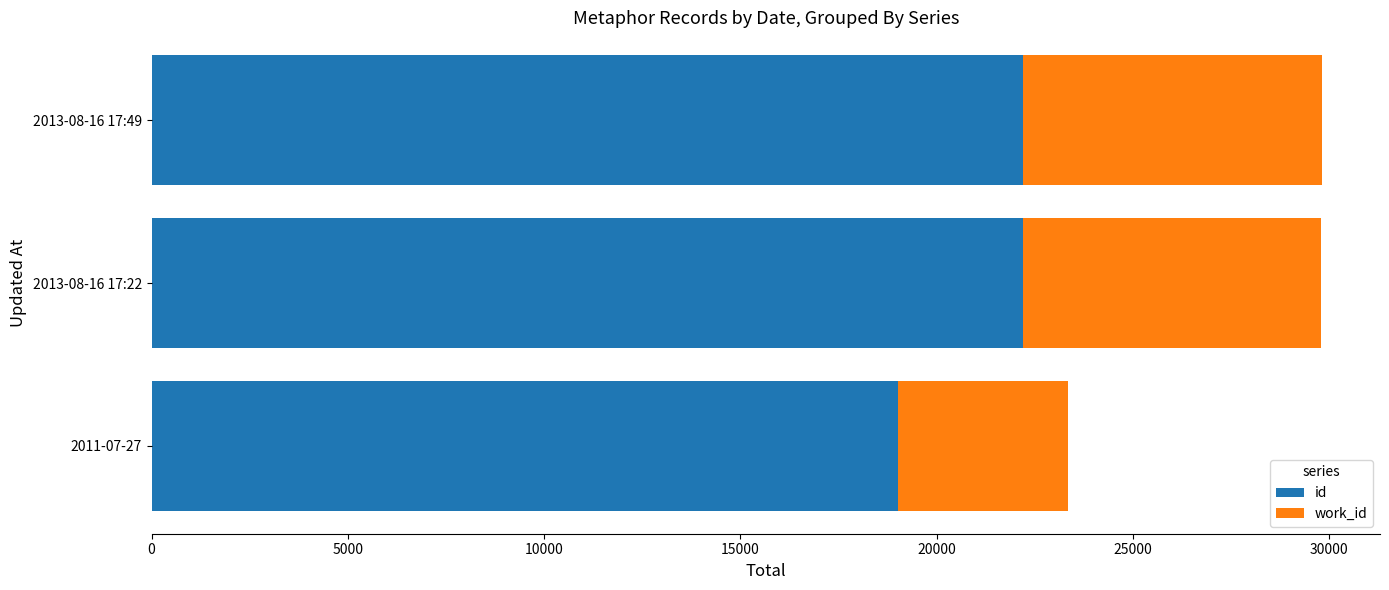

What is the total value across all series at 2011-07-27?

23355